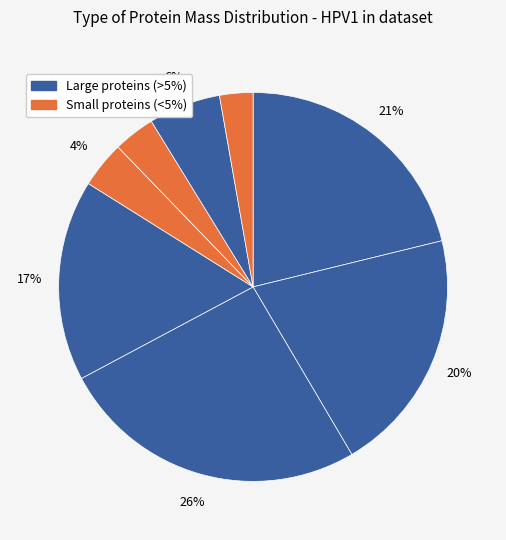

How many segments does this pie chart have?

8